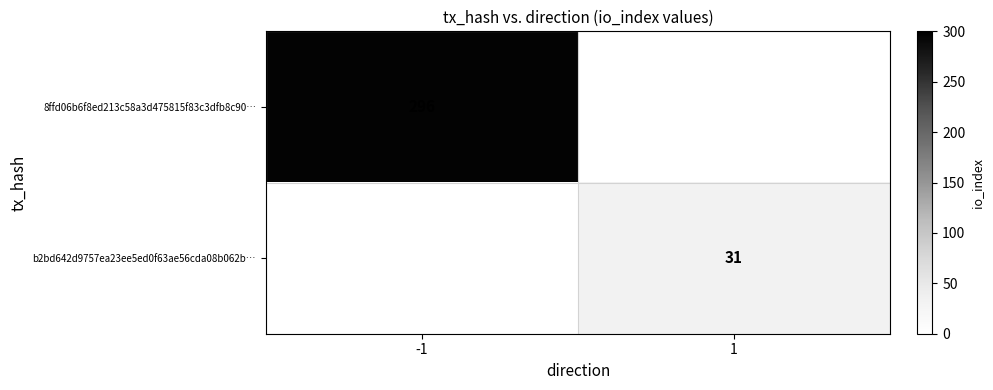

Between 1 and -1, which is larger?

-1